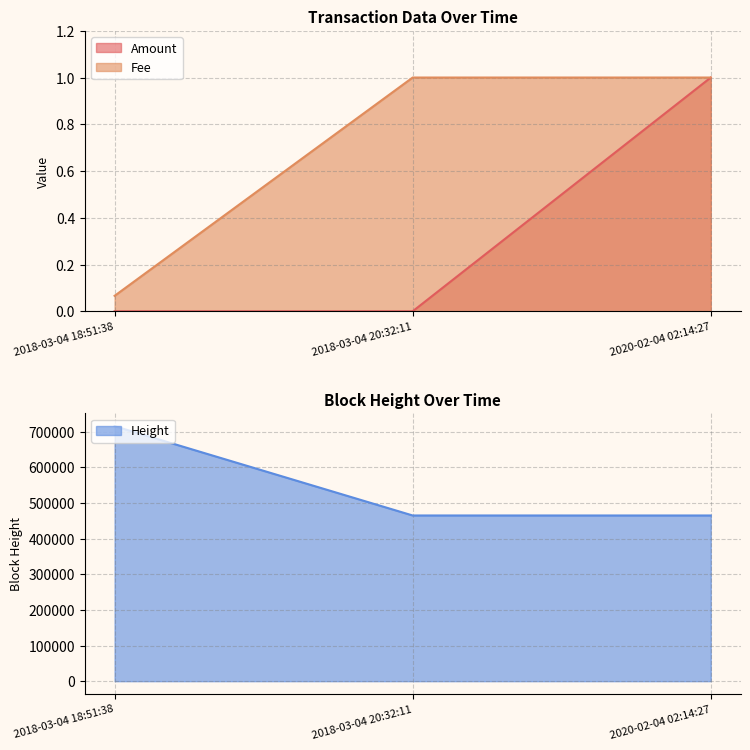

The value of Height_scaled at 2018-03-04 18:51:38 is 715581.0. True or false?

True